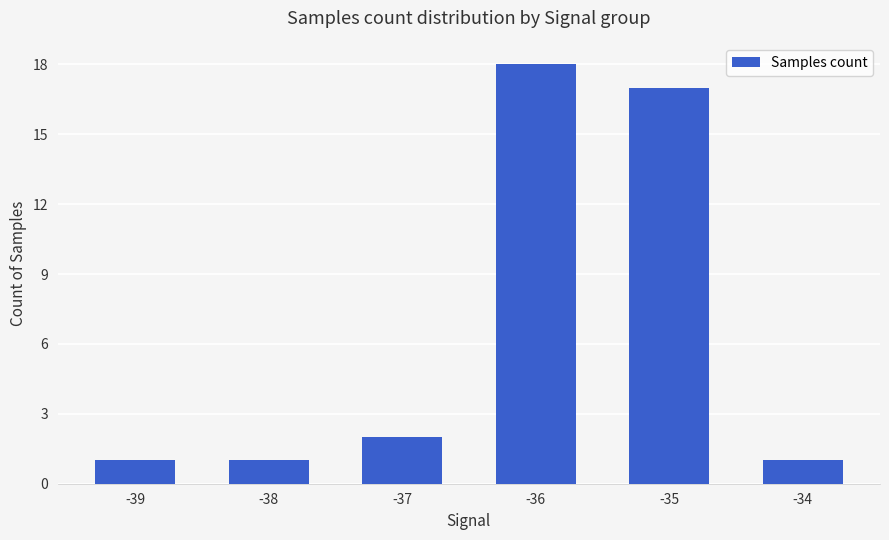

What is the difference between the second highest and second lowest values?

16